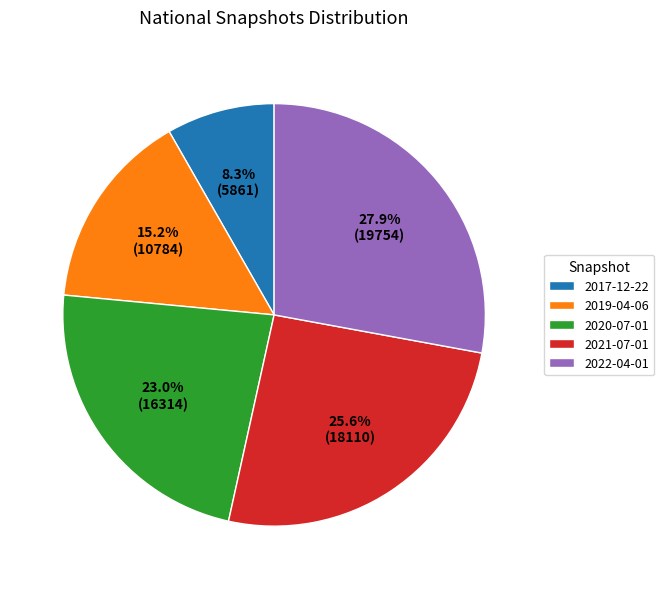

To the nearest percent, what is the average slice percentage?

20%